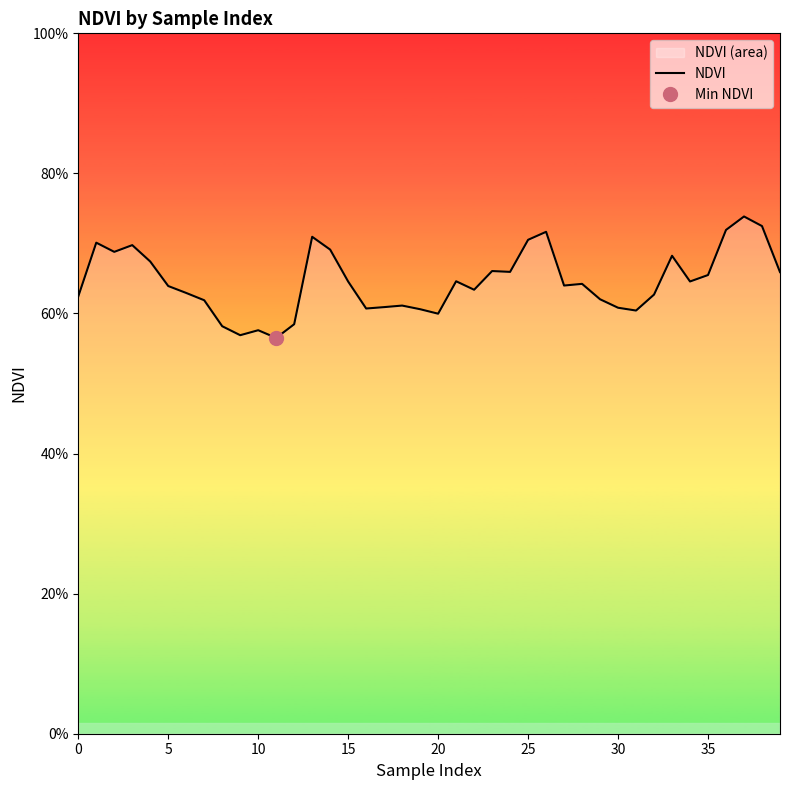

How many points are lower than both their immediate neighbors (excluding endpoints)?

10